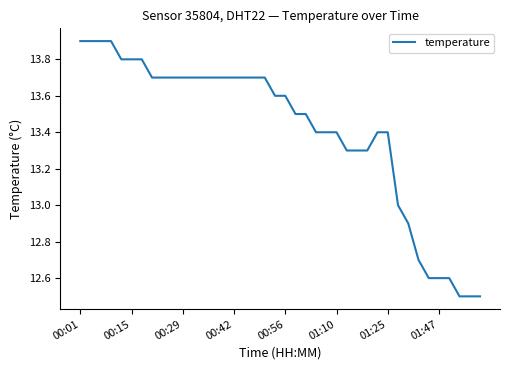

What is the difference between the maximum and minimum values?

1.4